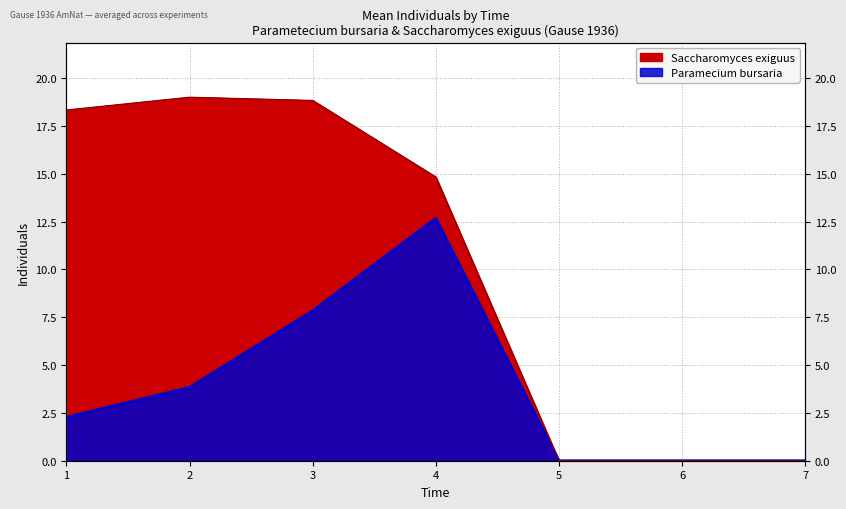

Reading right to left, extract all data points from this chart.

Paramecium bursaria: 7=0.0	6=0.0	5=0.0	4=12.7	3=7.8	2=3.8	1=2.3
Saccharomyces exiguus: 7=0.0	6=0.0	5=0.0	4=14.8	3=18.8	2=19.0	1=18.3